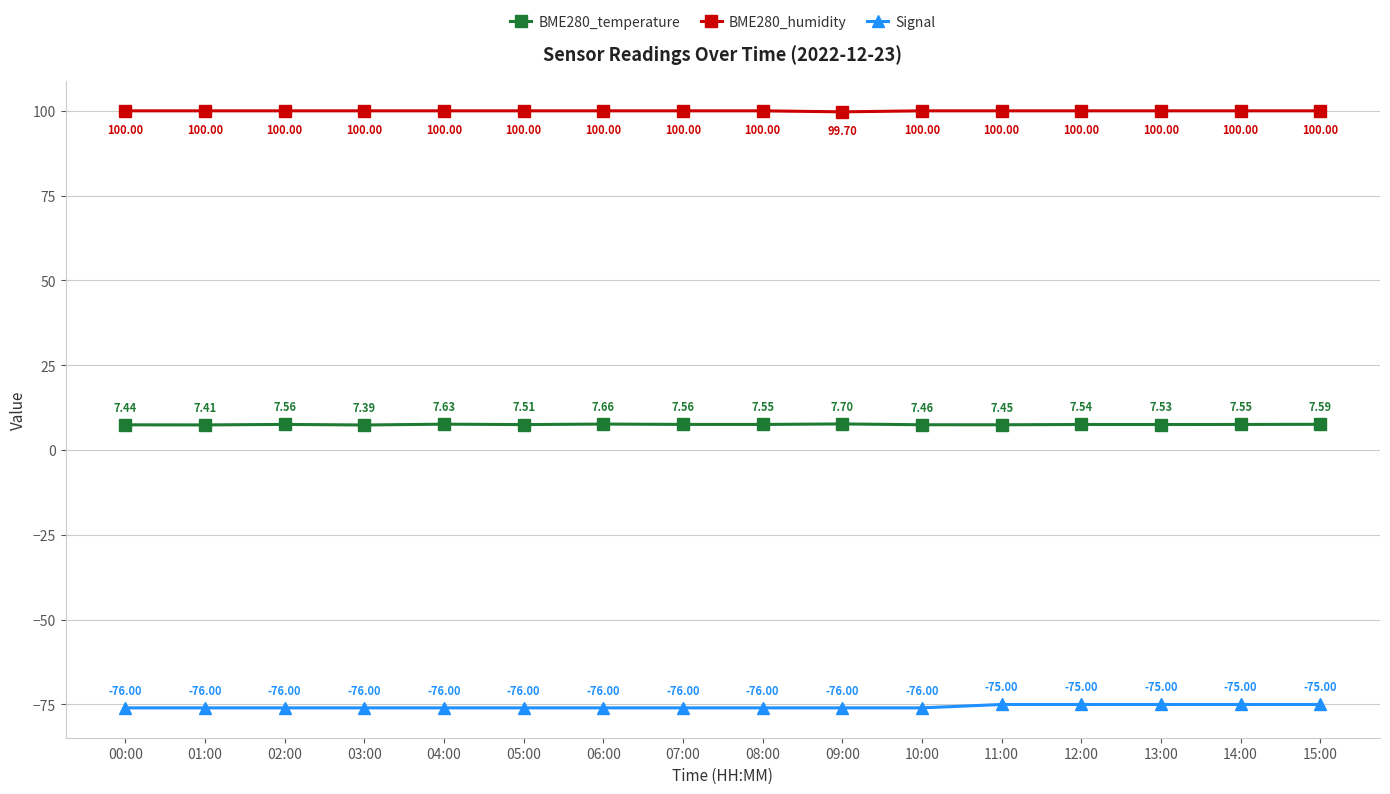

What is the difference between the highest and lowest values at 01:00?

176.0